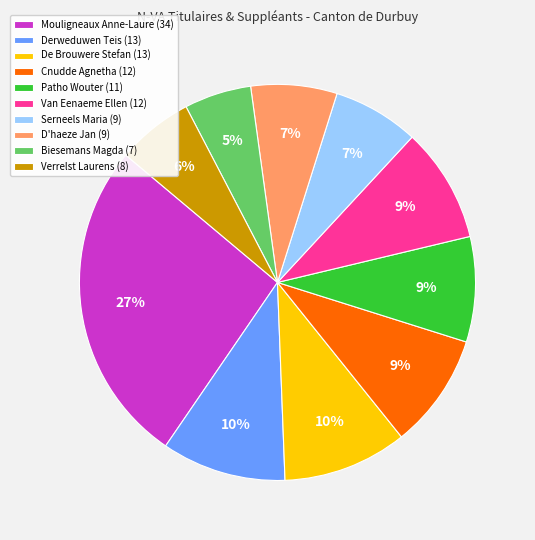

Is there any slice that represents more than half of the pie?

No